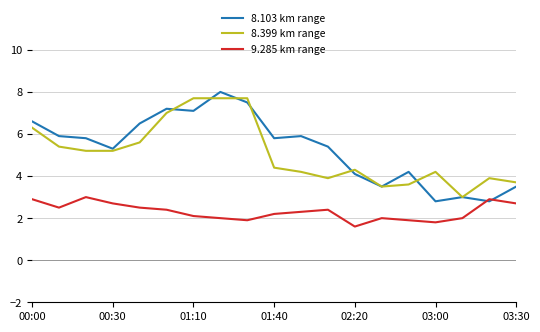

What is the highest value of the 8.399 km range series?

7.7